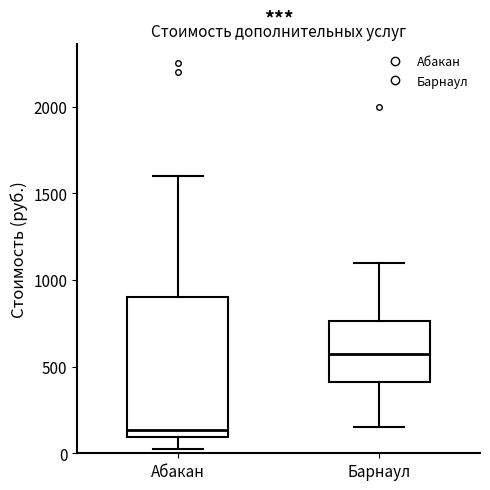

Which box's median line is the highest?

Барнаул